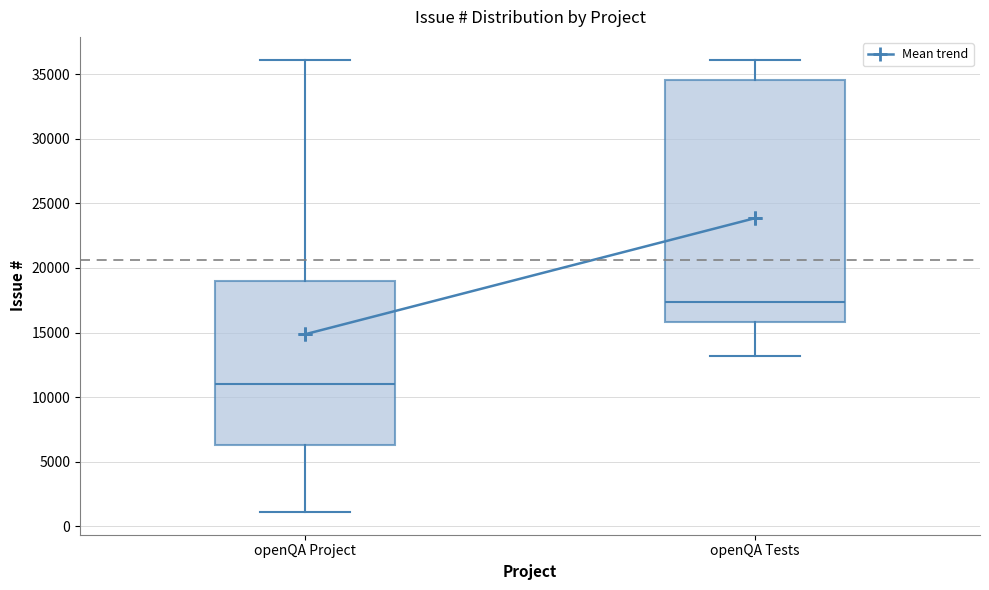

Reading left to right, transcribe this box plot: for each box, give where its median line is, the range the box spans, and where its two whiskers end, as read against the y-axis. The values are not printed on the chart, so give them approximately, as read against the axis.

openQA Project: median 11000, box 6500 to 19000, whiskers 1000 to 36000
openQA Tests: median 17500, box 16000 to 34500, whiskers 13000 to 36000